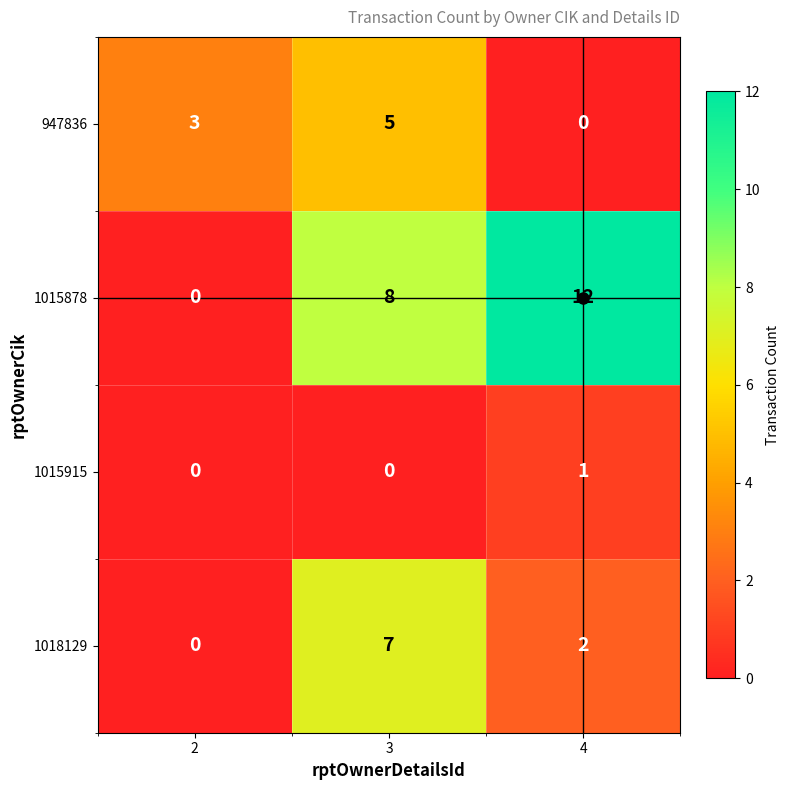

The value of 1015915 at 4 is 1. True or false?

True